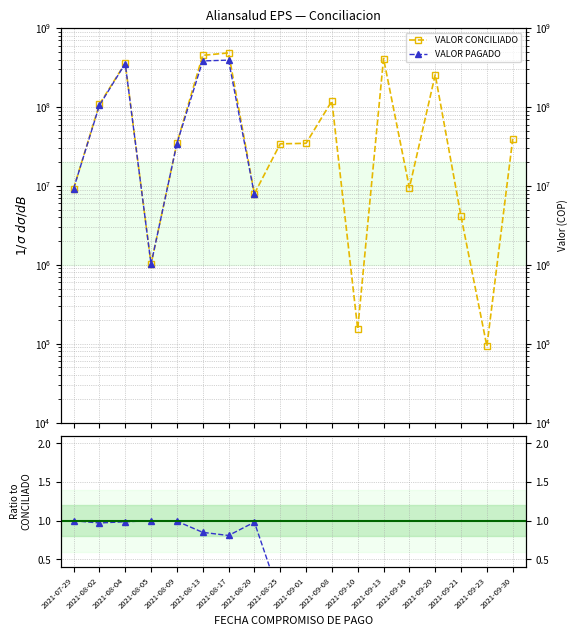

At which category does the chart reach its peak across all series?

2021-08-17